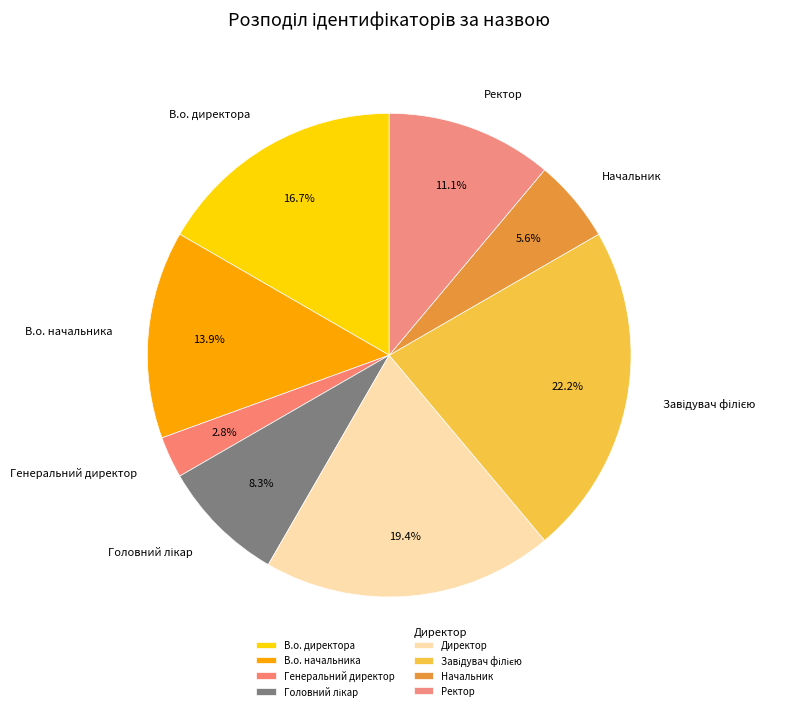

Which slice is the smallest?

Генеральний директор